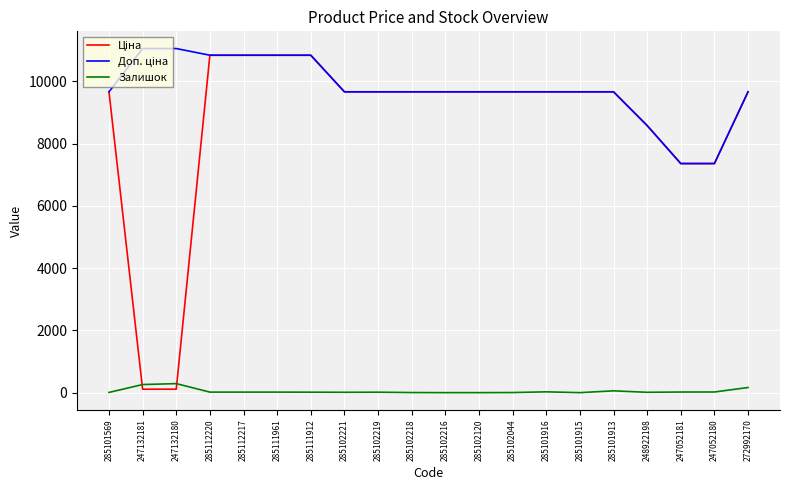

The Залишок series shows 14.0 at 285102219. True or false?

True